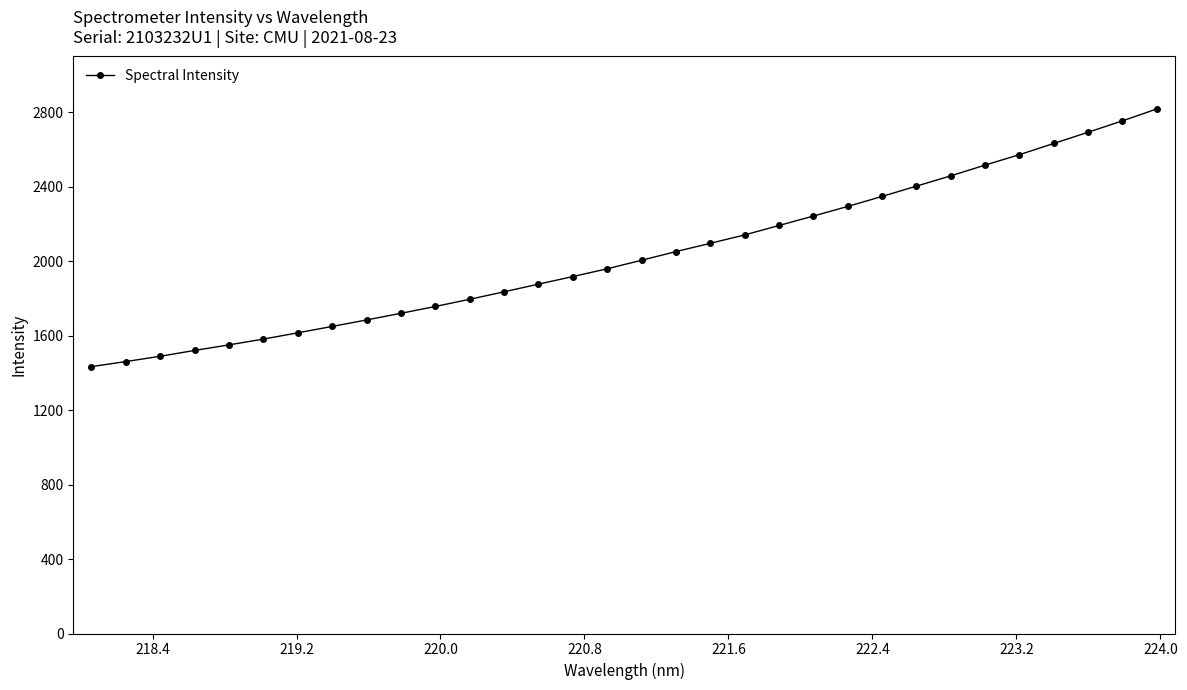

What is the minimum value shown in the chart?

1432.8